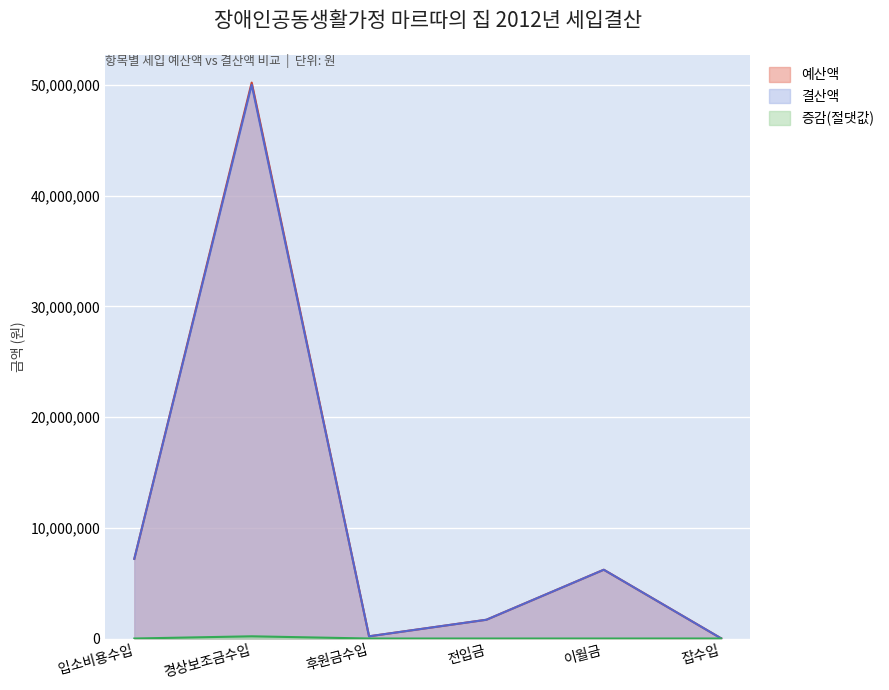

True or false: 증감 has a value of -61550 at 이월금.

False